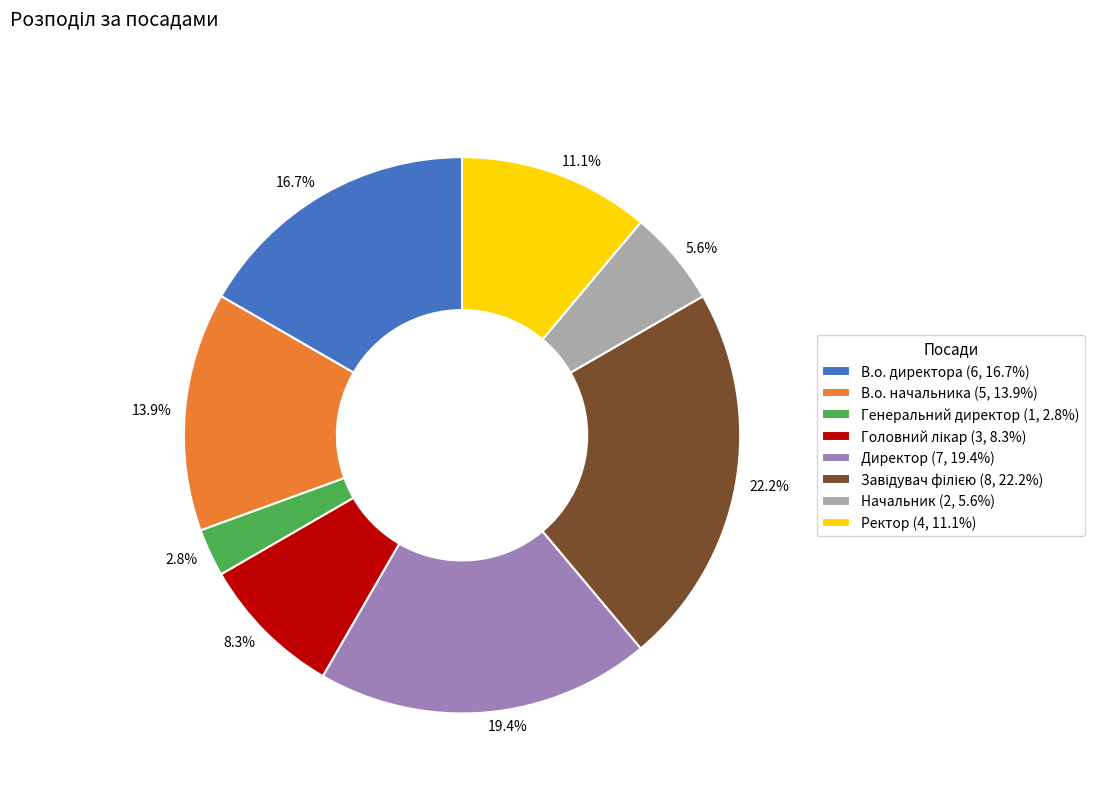

To the nearest percent, what is the combined percentage of В.о. начальника and Директор?

33%